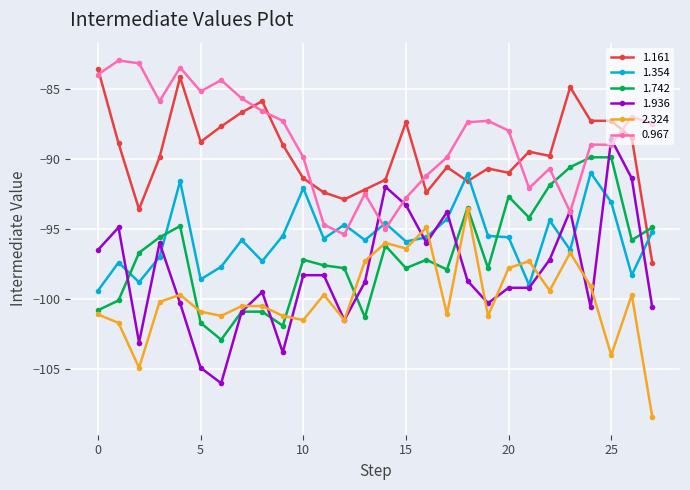

What is the minimum value for 1.161?

-97.4